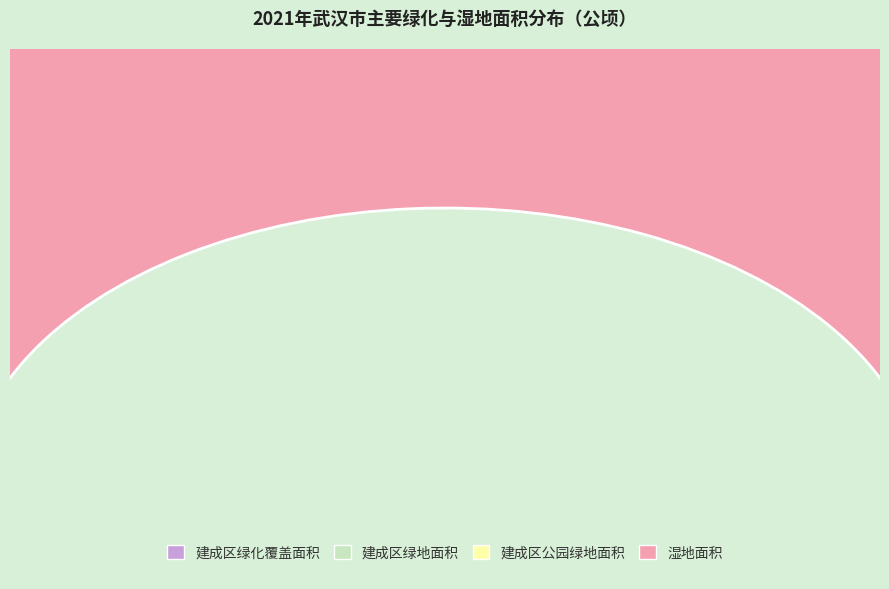

Which has a higher value, 湿地面积 or 建成区绿地面积?

湿地面积